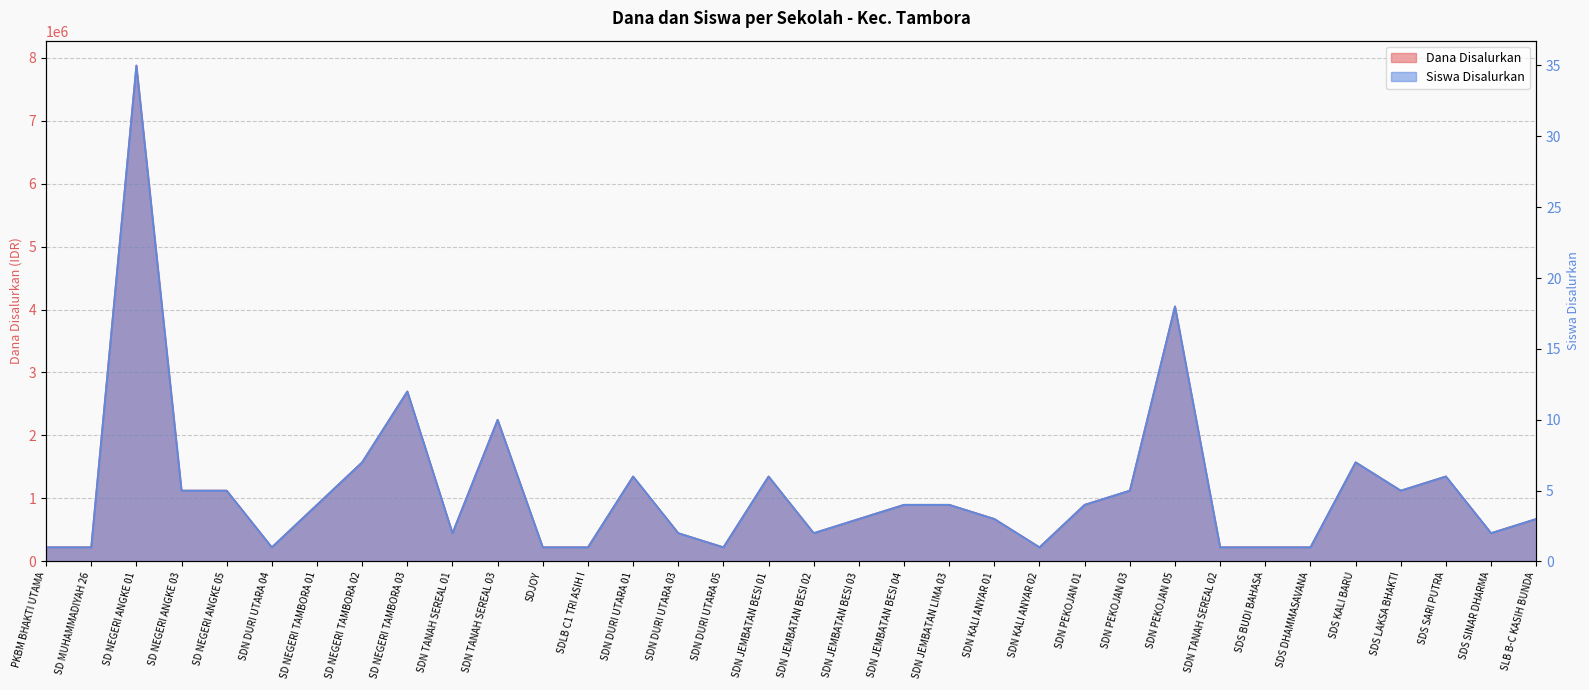

How many lines are shown in the chart?

2